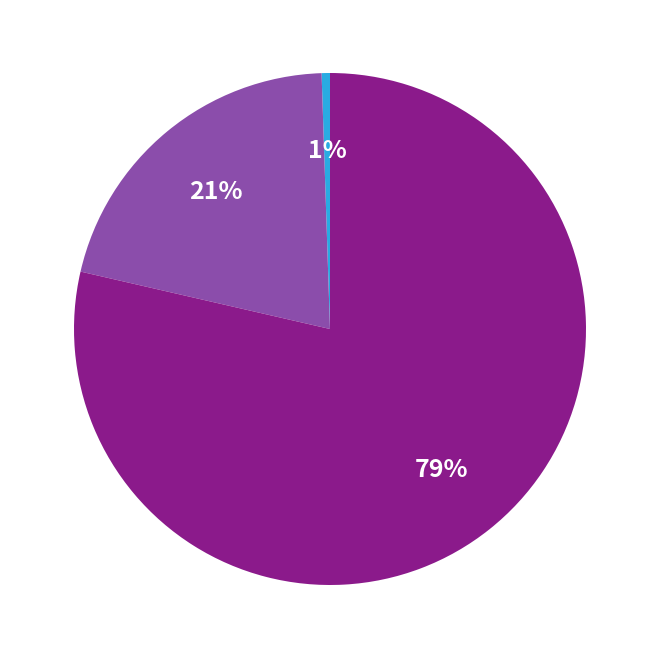

Is there any slice that represents more than half of the pie?

Yes